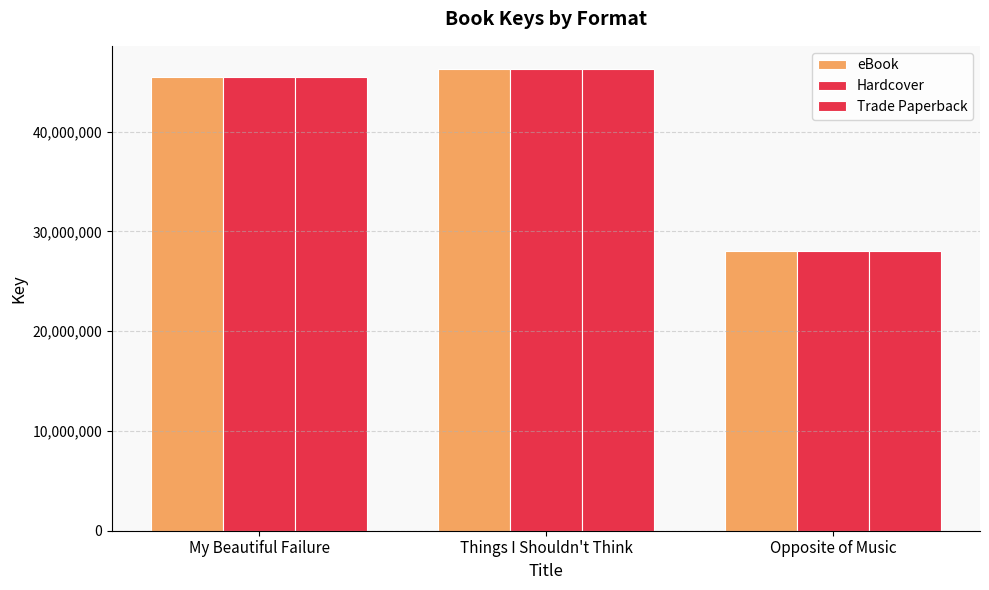

At which label does eBook first exceed 45445656?

Things I Shouldn't Think